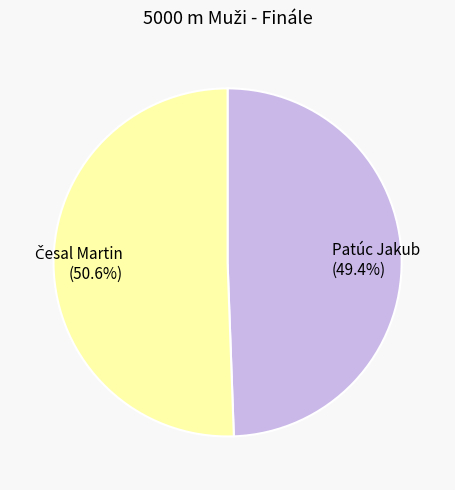

Does any single category account for the majority?

Yes